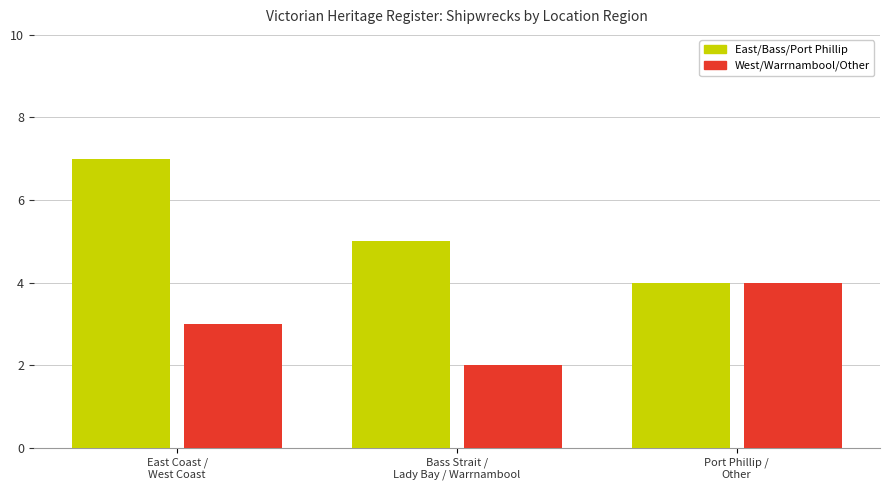

What is the label of the 2nd bar from the right?

Bass Strait /
Lady Bay / Warrnambool